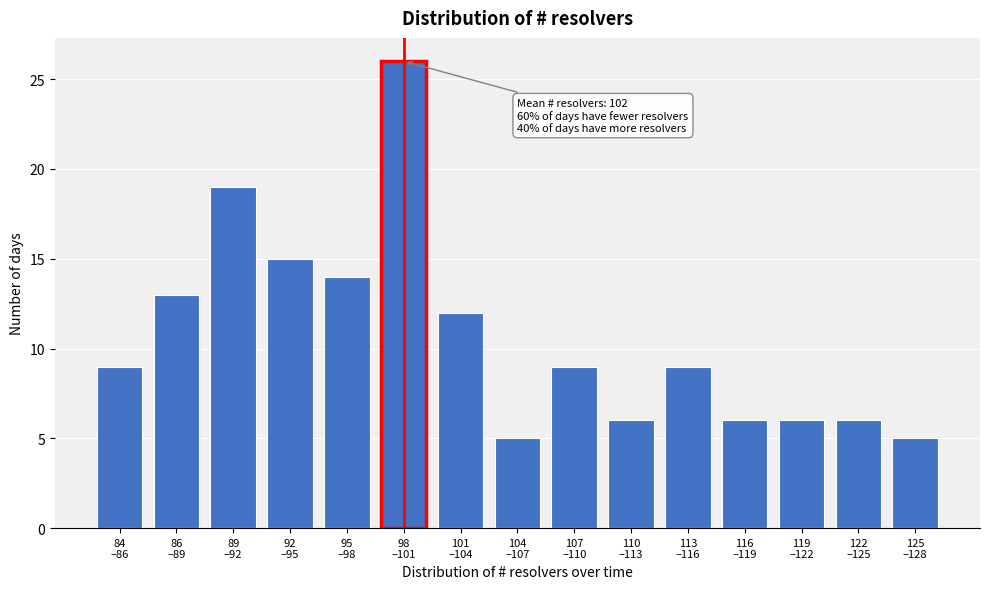

Reading right to left, list all the values displayed in this chart.

5	6	6	6	9	6	9	5	12	26	14	15	19	13	9